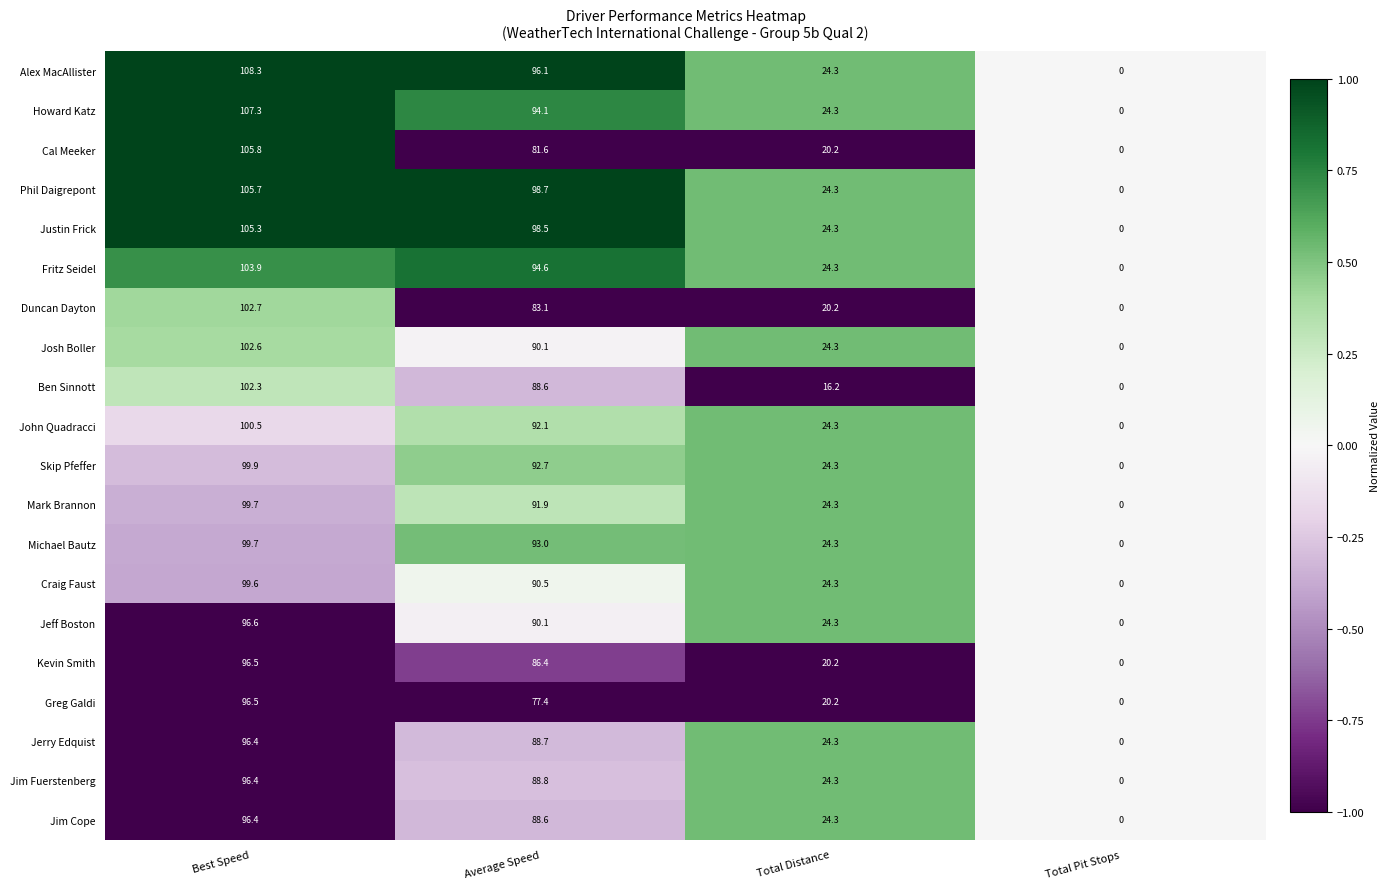

At which category is the sum across all series the highest?

Best Speed